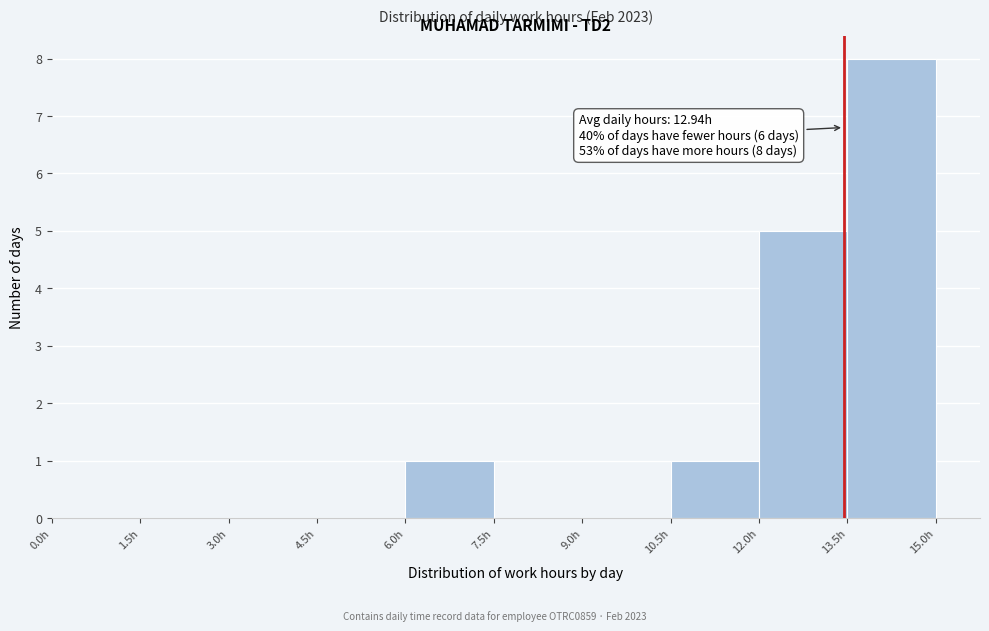

Which range on the x-axis has the tallest bar?

13.5 to 15.0